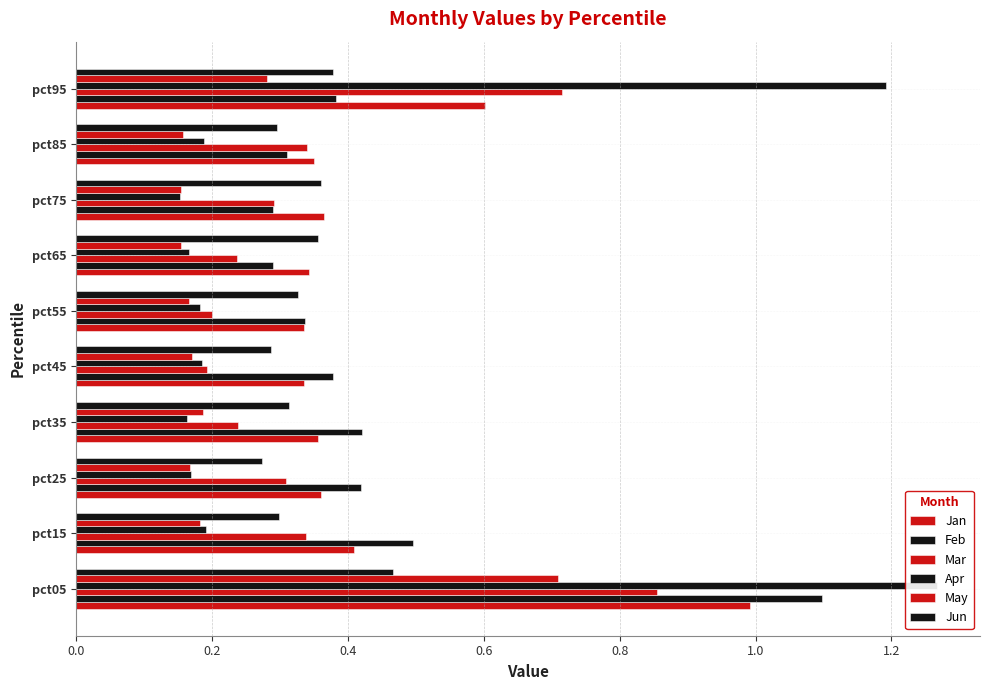

What is the difference between the maximum and minimum values in the Jun series?

0.2